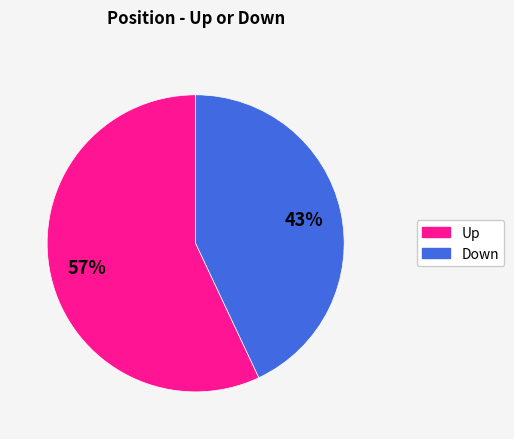

To the nearest percent, what is the difference between the Down and Up slice percentages?

14%